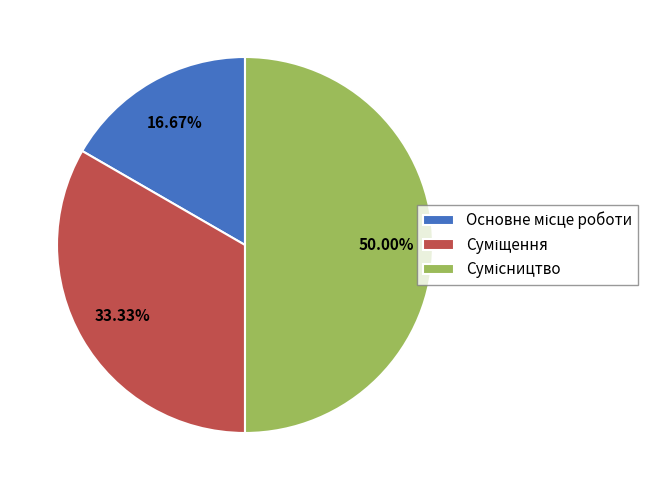

To the nearest percent, what is the combined percentage of Сумісництво and Основне місце роботи?

67%